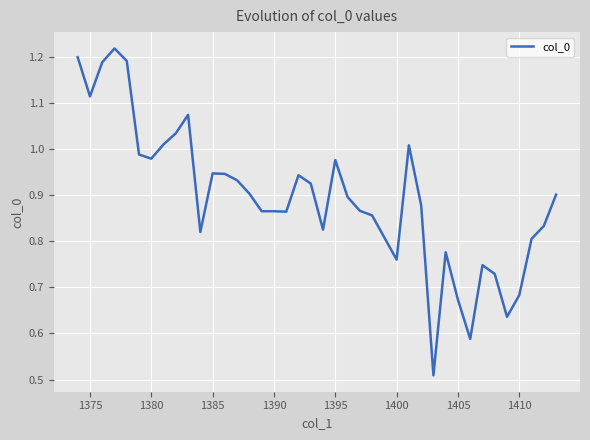

Is this an area chart (filled region under the line)?

No